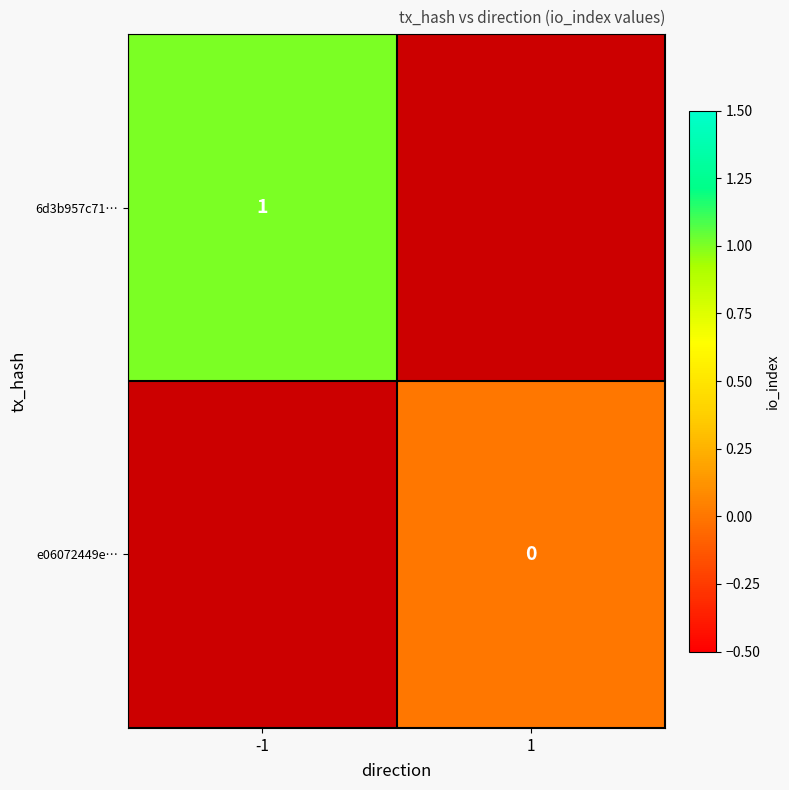

The value of 6d3b957c71… at -1 is 2. True or false?

False